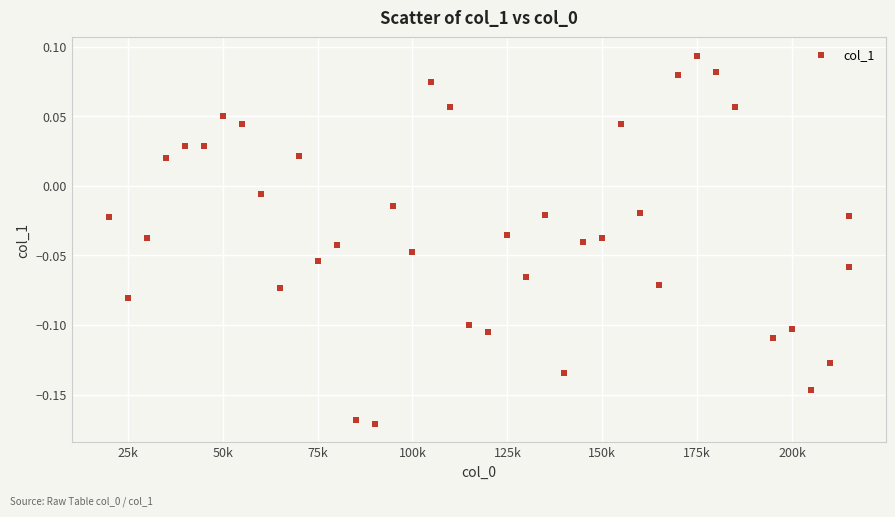

What is the range of Y values (max minus min)?

0.3